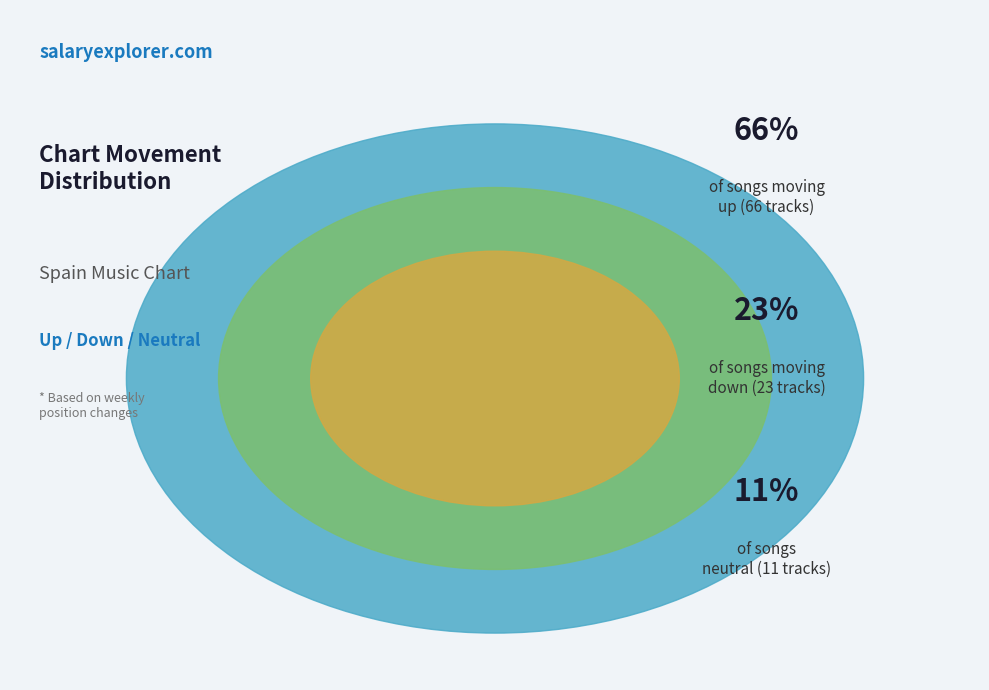

To the nearest percent, what is the average slice percentage?

33%